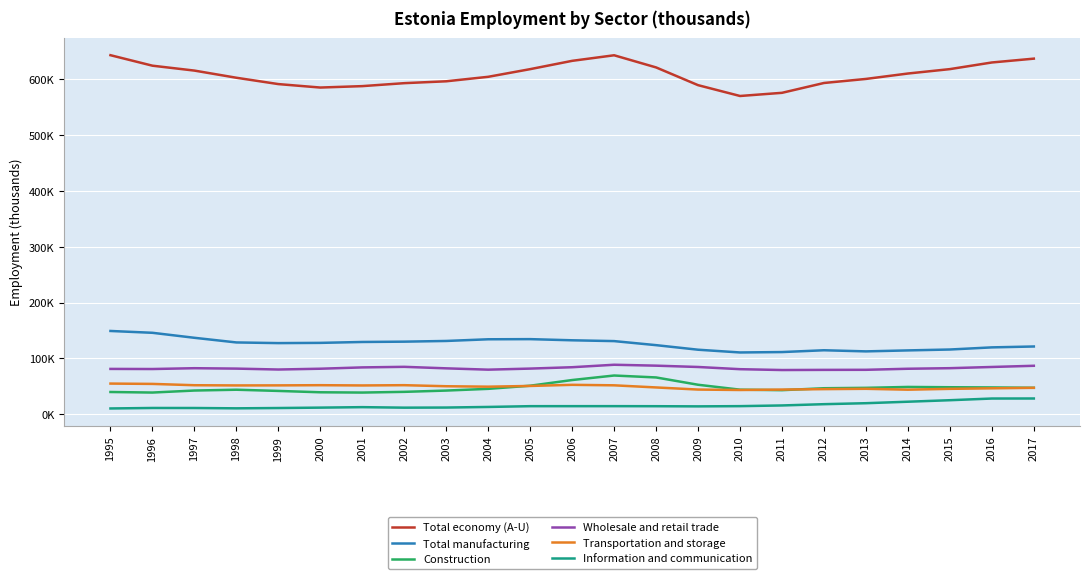

True or false: Information and communication and Total manufacturing cross at least once.

False